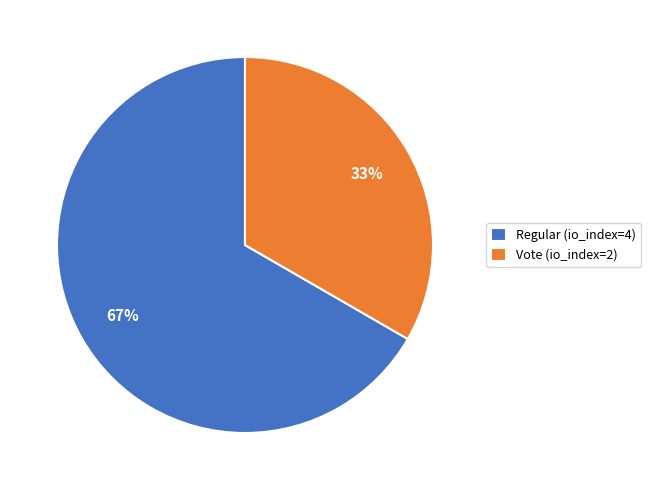

To the nearest percent, what is the average slice percentage?

50%